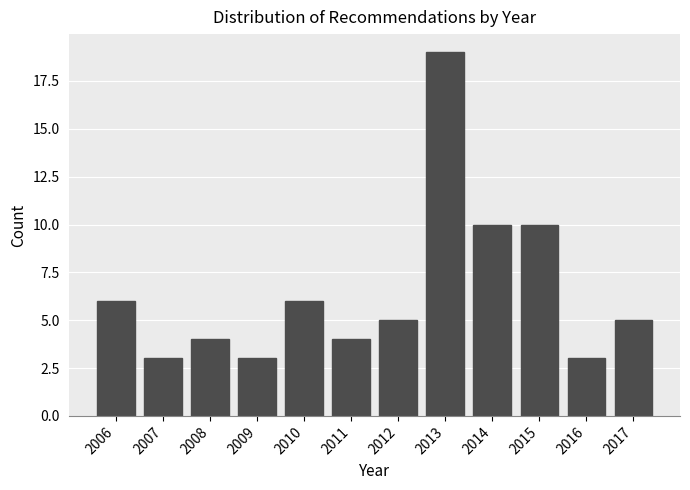

Reading right to left, list all the values displayed in this chart.

5	3	10	10	19	5	4	6	3	4	3	6